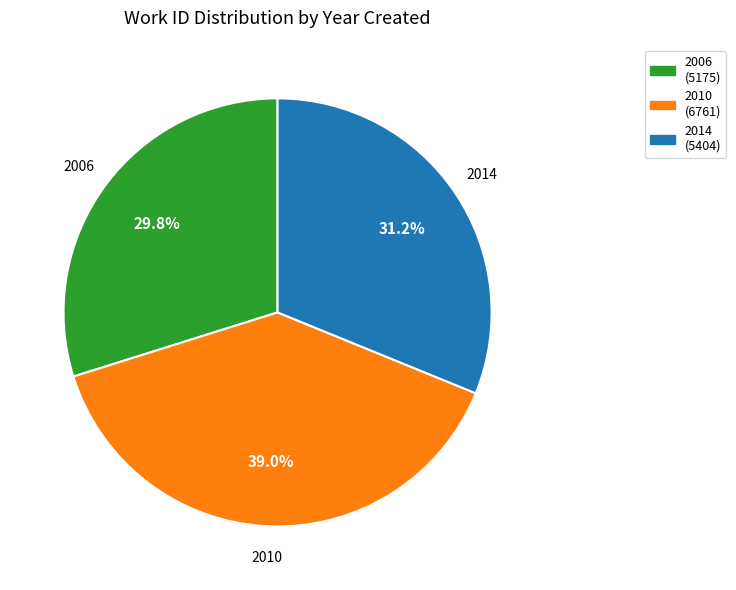

What is the total percentage of 2014 and 2010?

70.2%